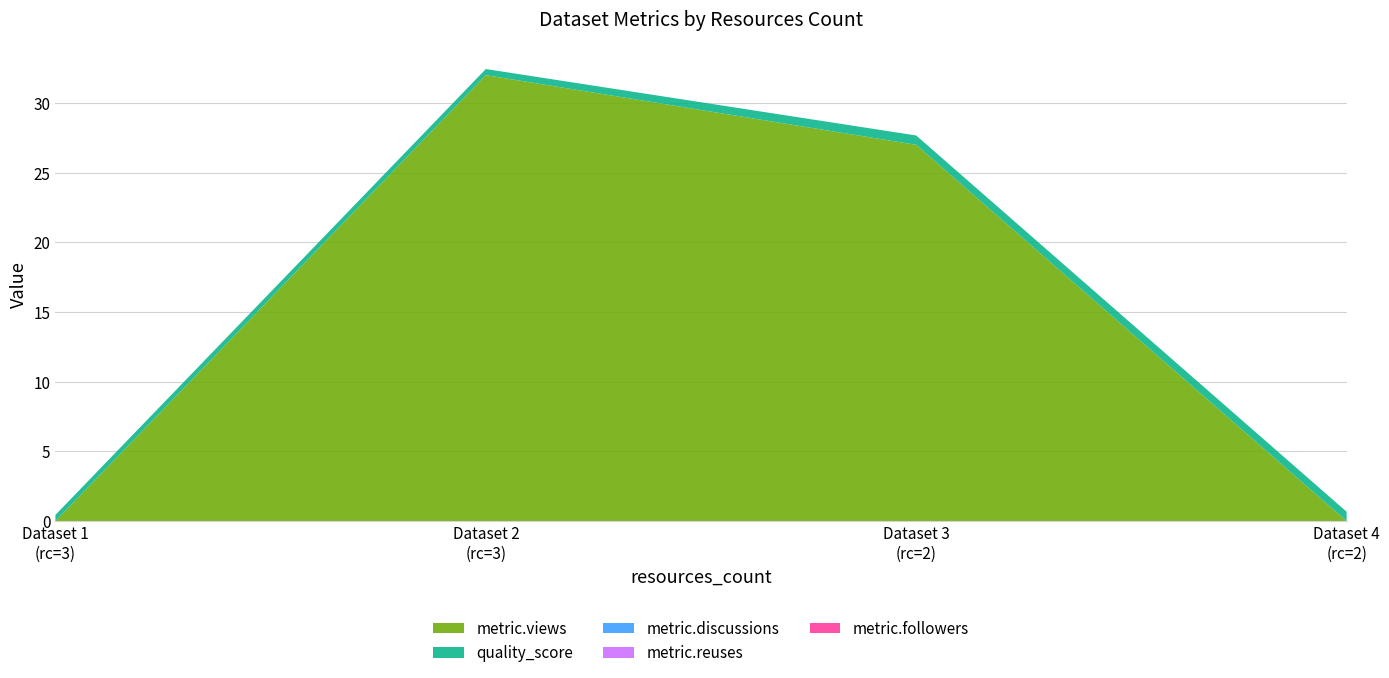

Reading left to right, transcribe all the data shown in this chart.

metric.views: 0.0	32.0	27.0	0.0
quality_score: 0.4	0.4	0.7	0.7
metric.discussions: 0.0	0.0	0.0	0.0
metric.reuses: 0.0	0.0	0.0	0.0
metric.followers: 0.0	0.0	0.0	0.0